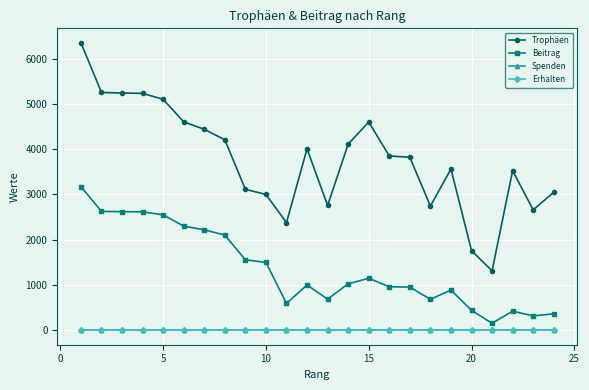

Is this an area chart (filled region under the line)?

No